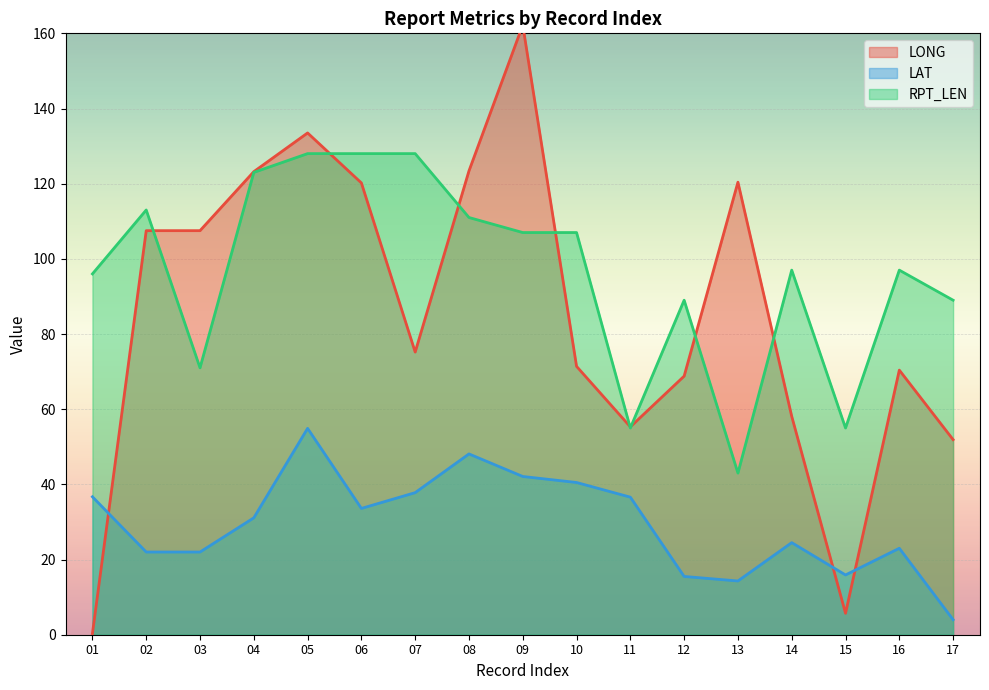

Which series has the widest spread of values?

LONG